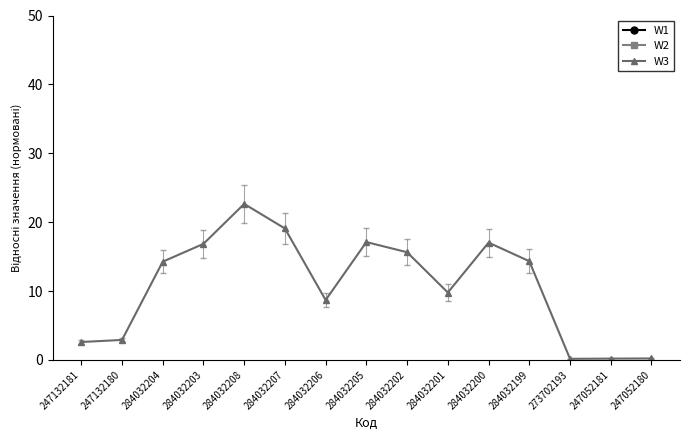

What are all the series names shown in the legend?

W1, W2, W3